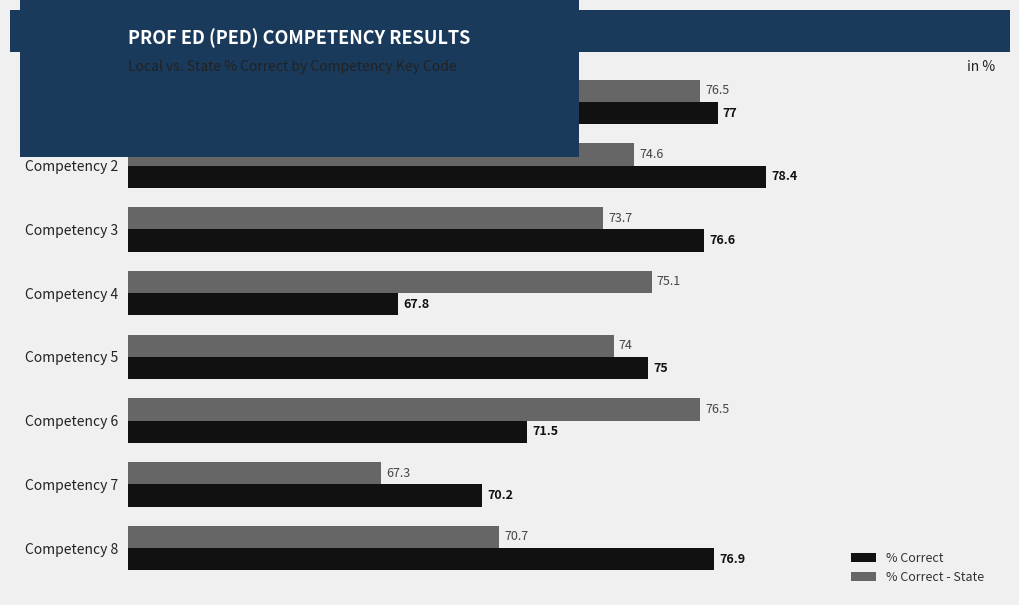

What is the sum of all % Correct - State values?

588.4